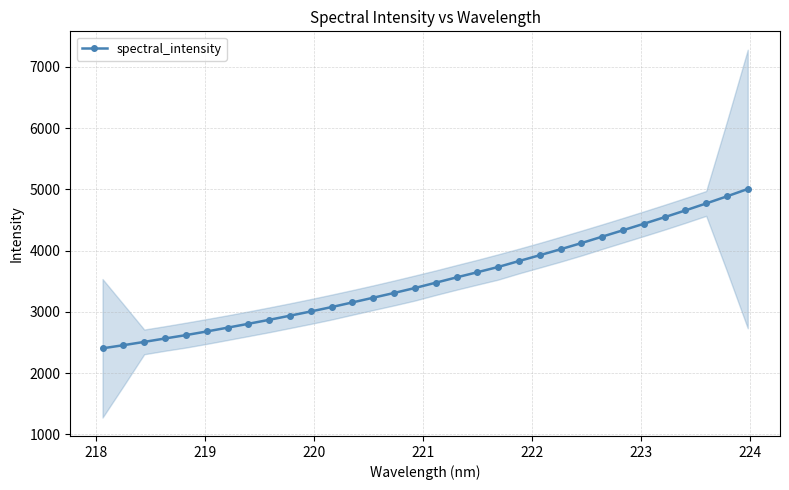

What is the difference between the maximum and minimum values?

2600.7